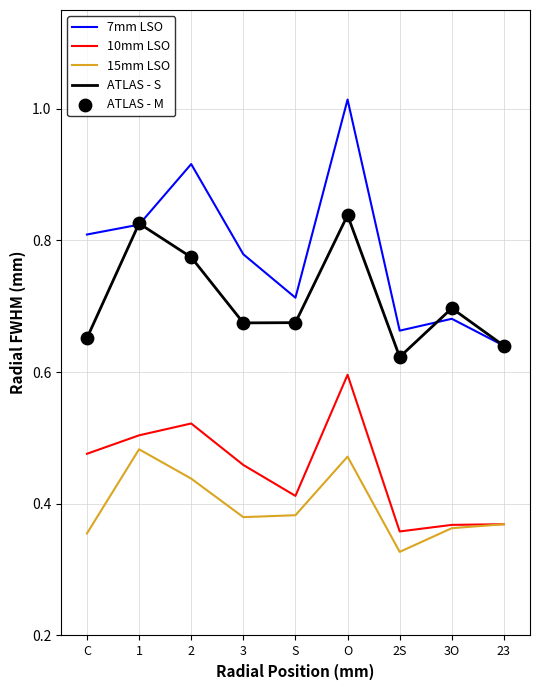

Which series has the widest spread of values?

7mm LSO